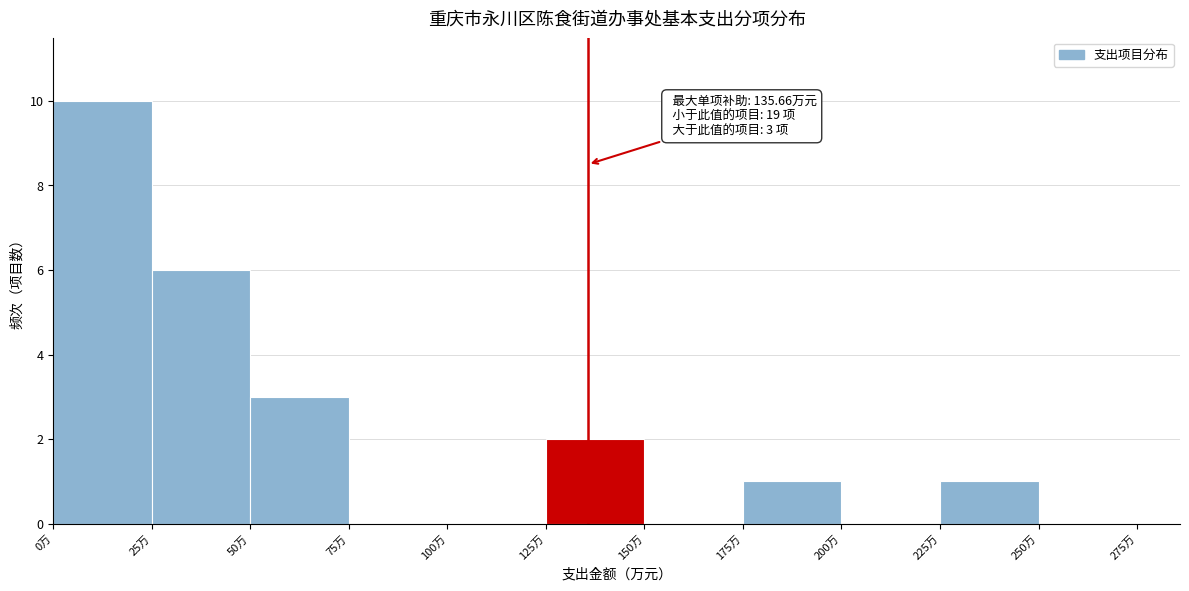

Which range on the x-axis has the tallest bar?

0 to 25